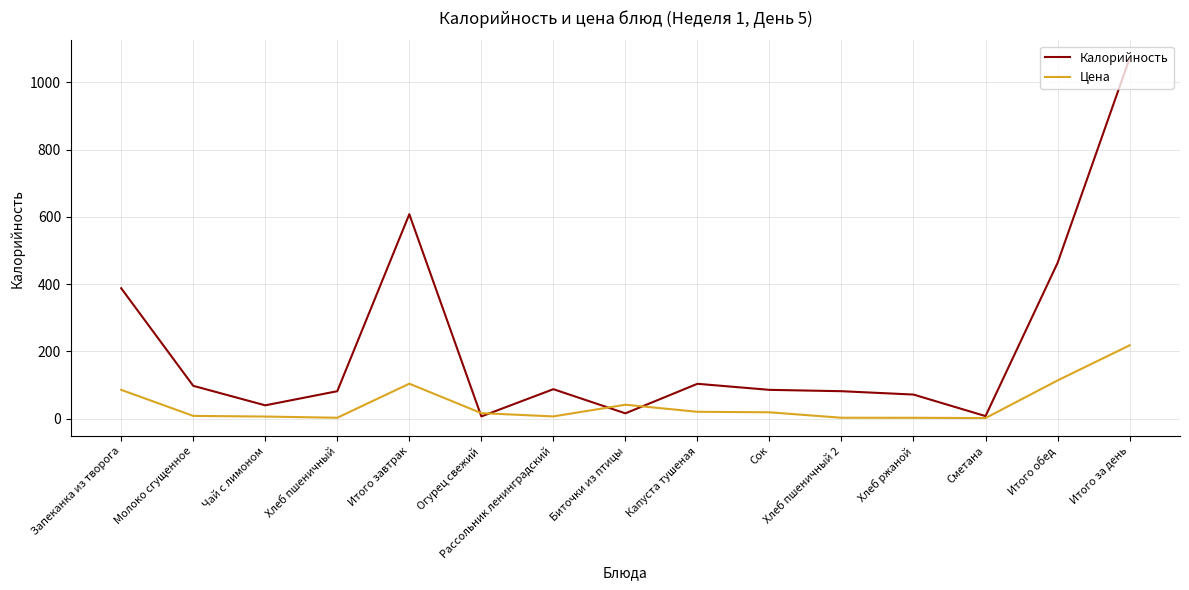

Is this an area chart (filled region under the line)?

No